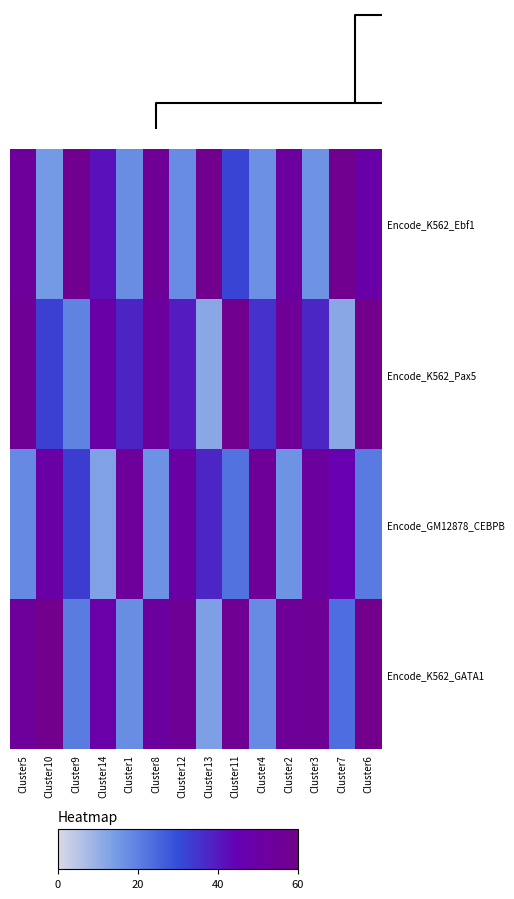

What is the spread (max minus min) of values at Cluster7?

46.8